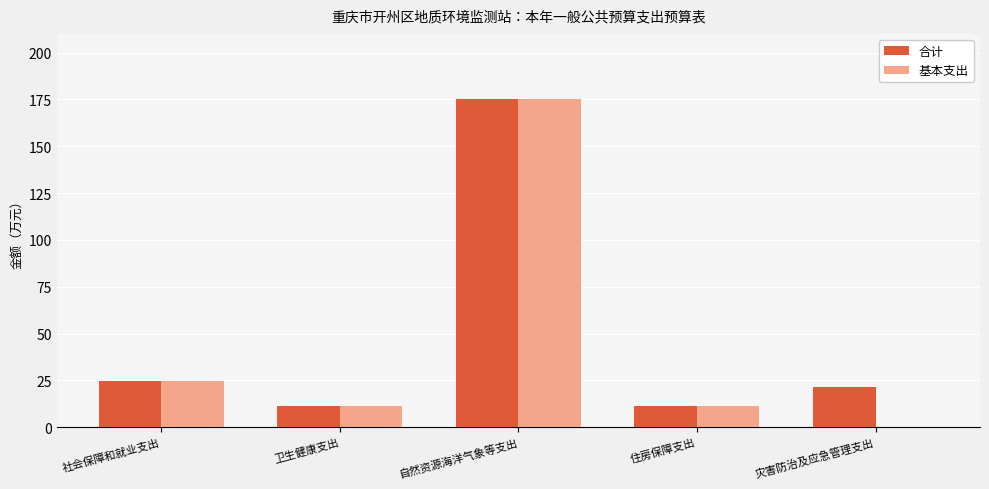

What is the sum of all 合计 values?

243.4